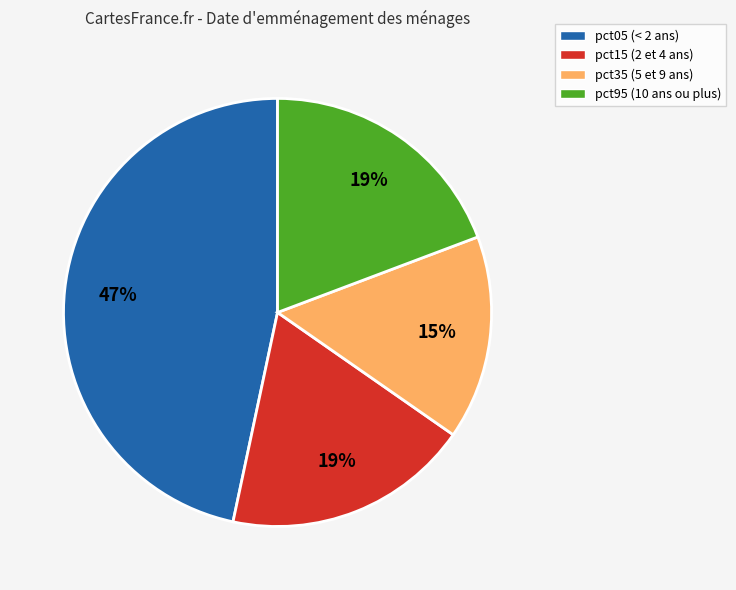

Is there any slice that represents more than half of the pie?

No